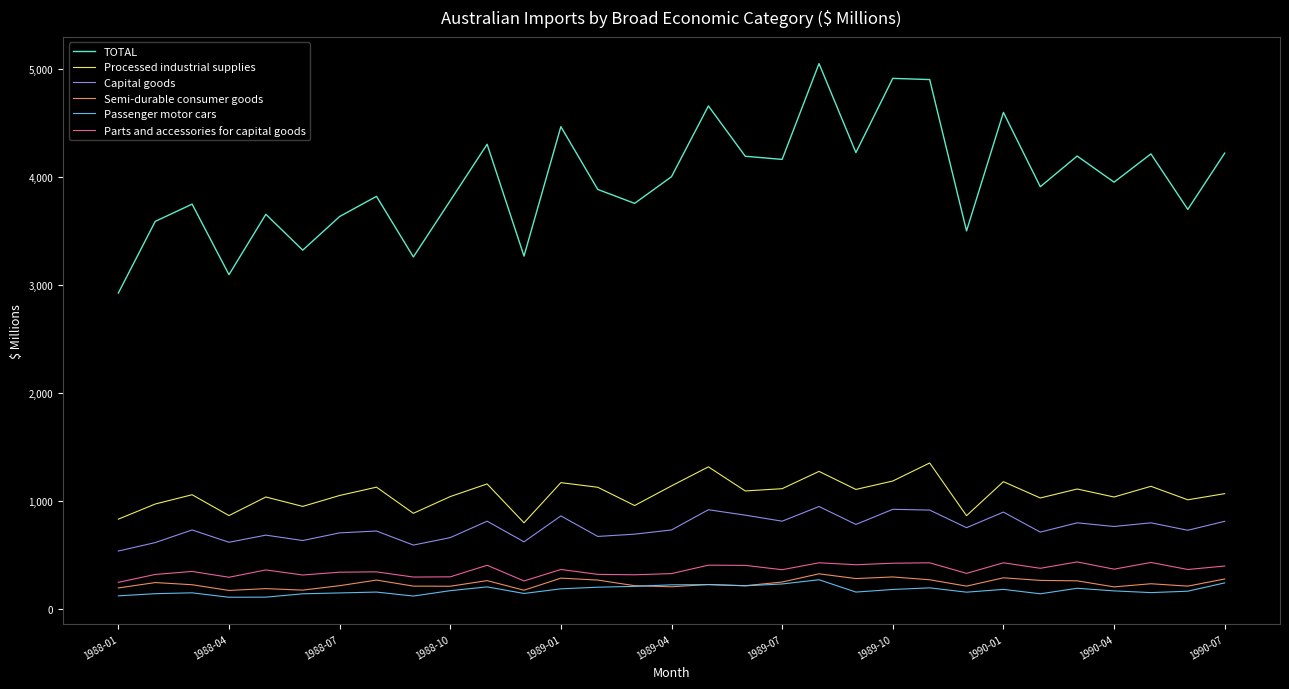

What is the maximum value shown in the chart?

5051